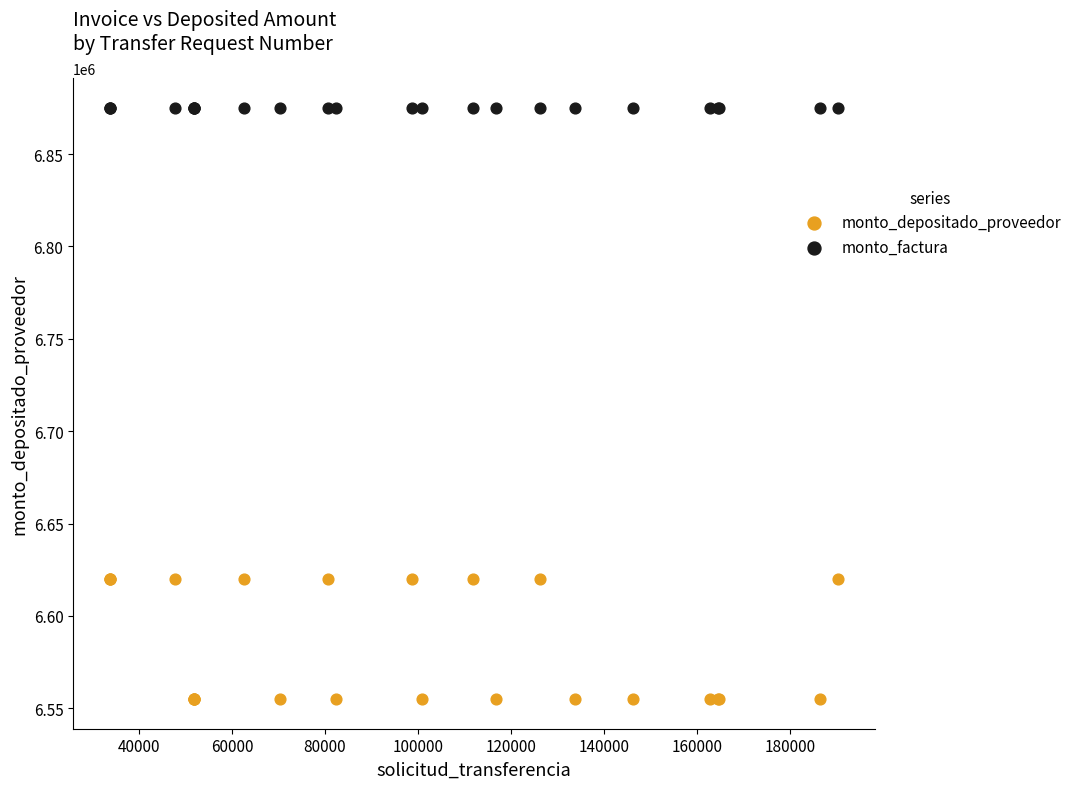

Which series contains the highest Y value?

monto_factura